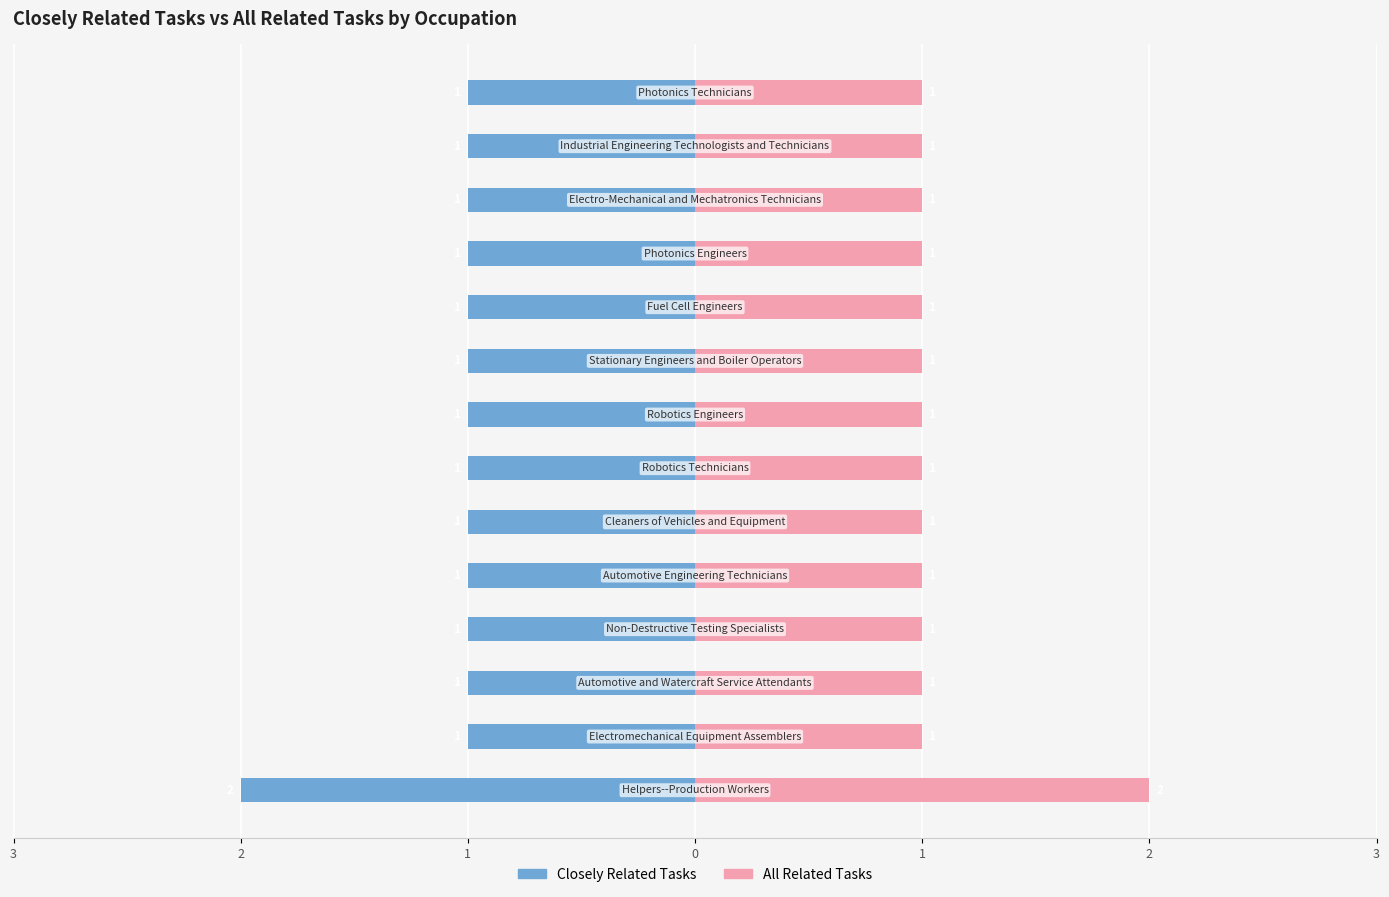

How many groups of bars are there?

14